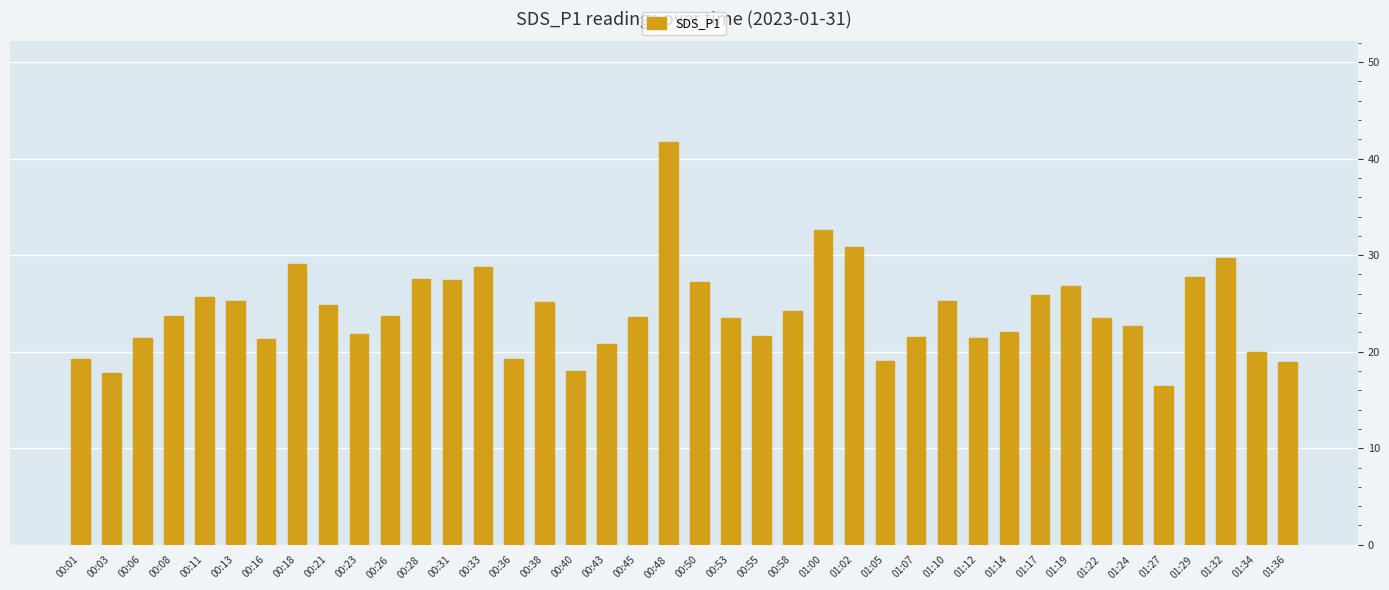

Read the value at 00:43.

20.8